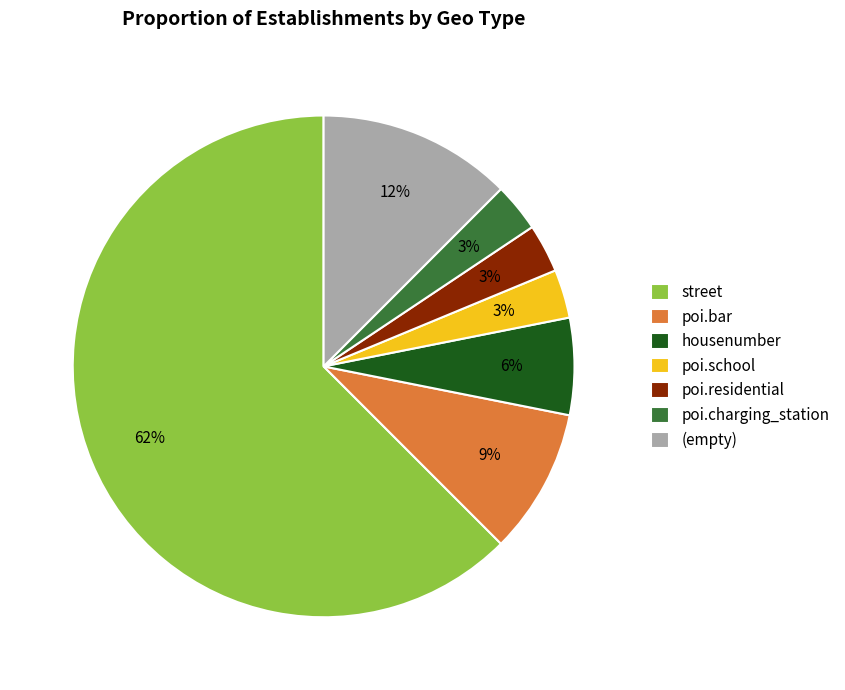

How many slices are in this pie chart?

7